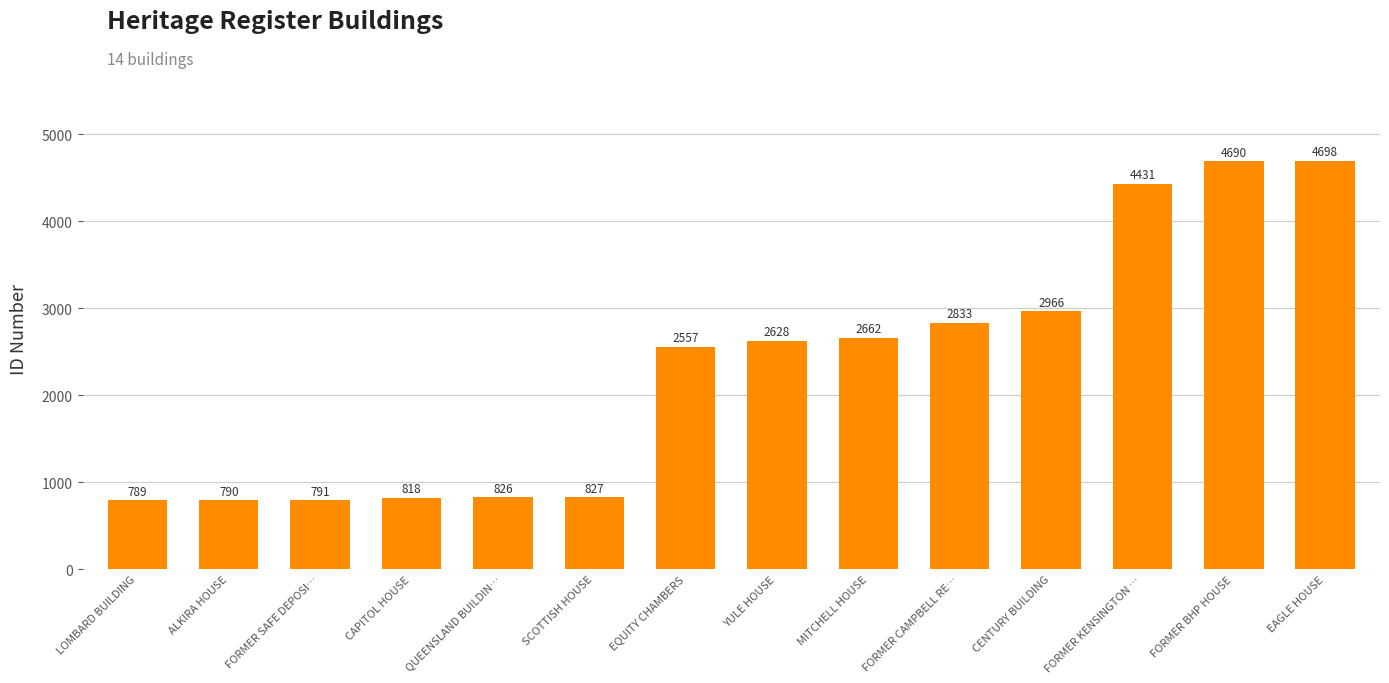

Reading right to left, transcribe all the data shown in this chart.

4698	4690	4431	2966	2833	2662	2628	2557	827	826	818	791	790	789